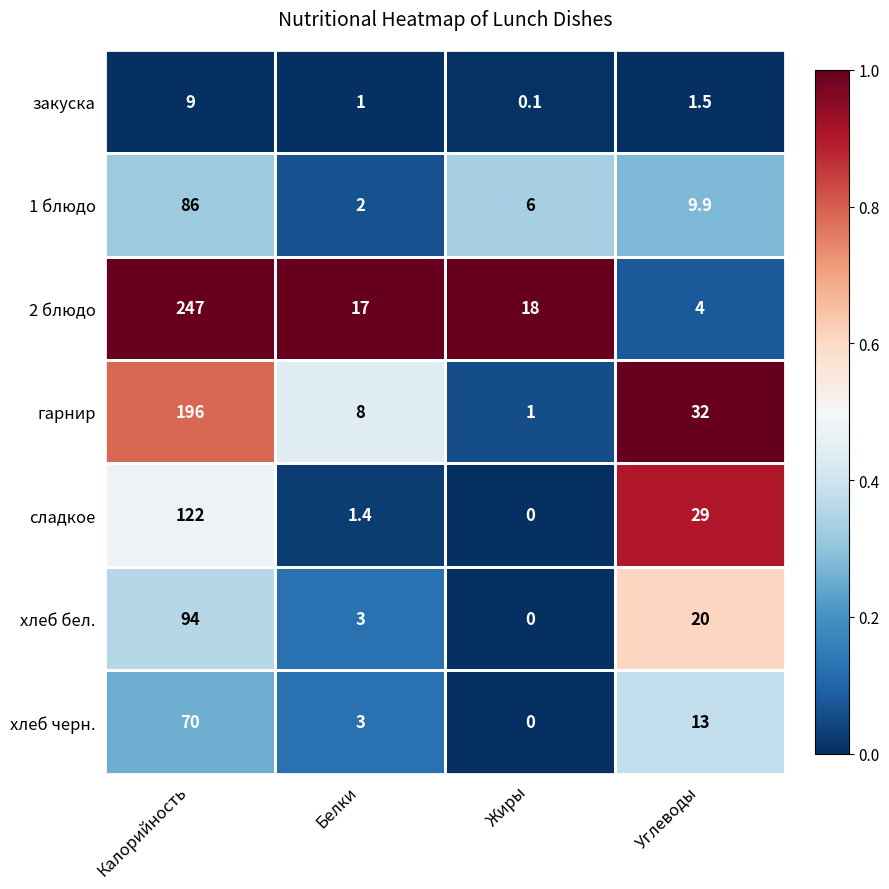

What is the difference between the second highest and minimum values in the гарнир series?

31.0